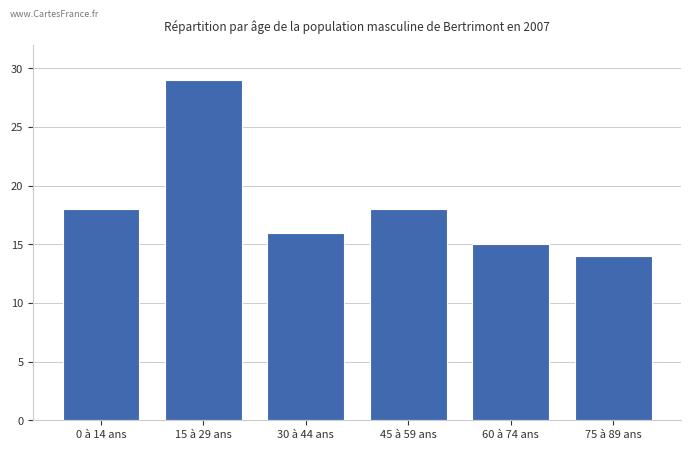

What is the change in value from 60 à 74 ans to 75 à 89 ans?

-1